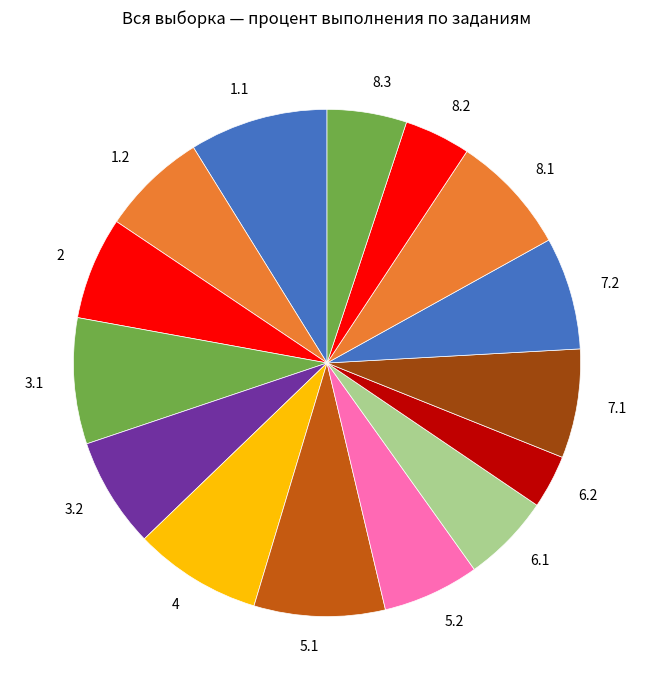

Is it true that 3.2 is 7% of the pie?

True